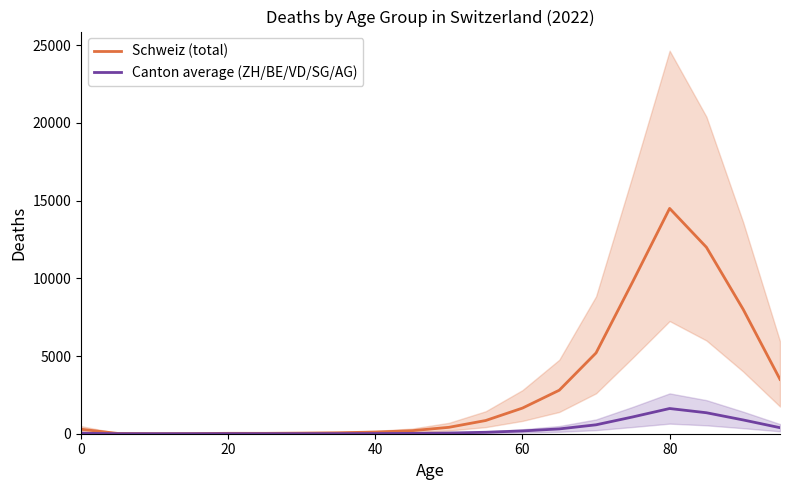

What is the average value of the Canton average (ZH/BE/VD/SG/AG) series?

330.8